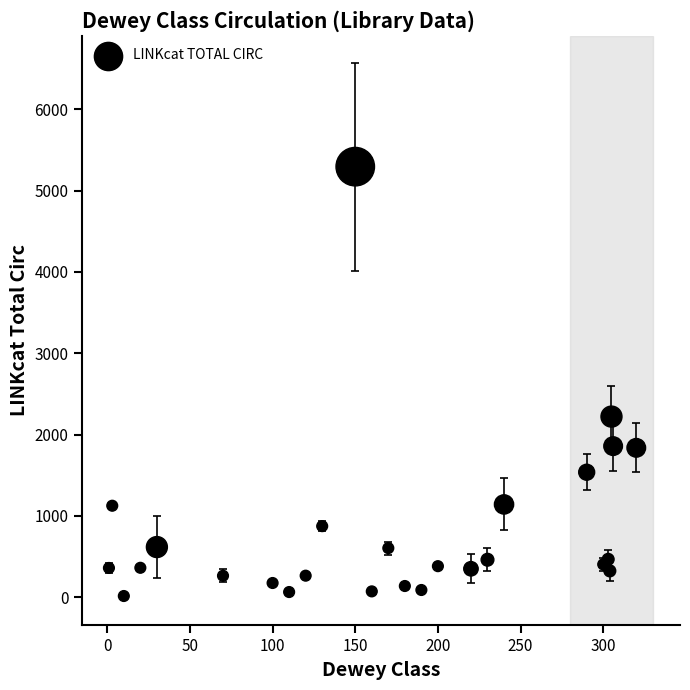

What Y value in the scatter plot is closest to 2655?

2222